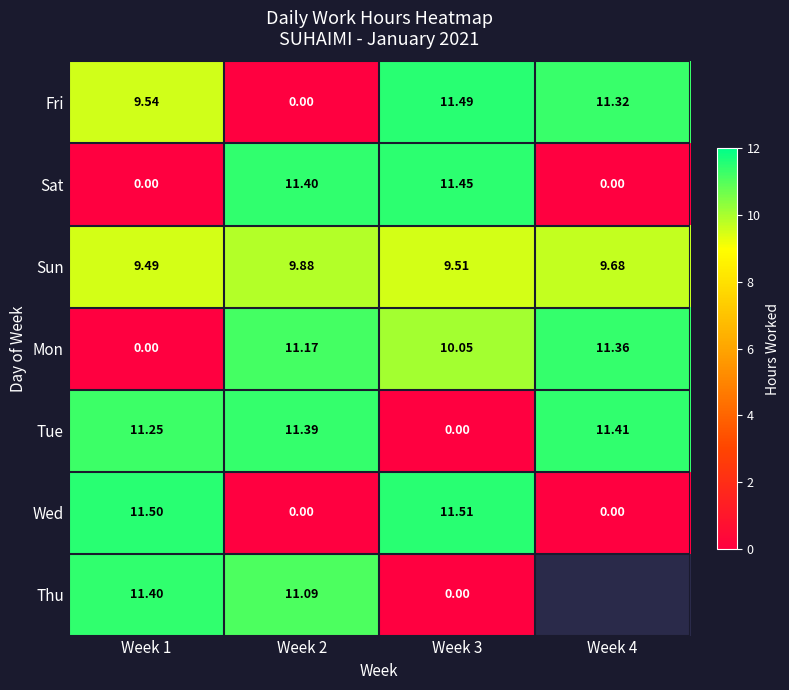

Between Week 1 and Week 3, which series saw the biggest shift?

Sat